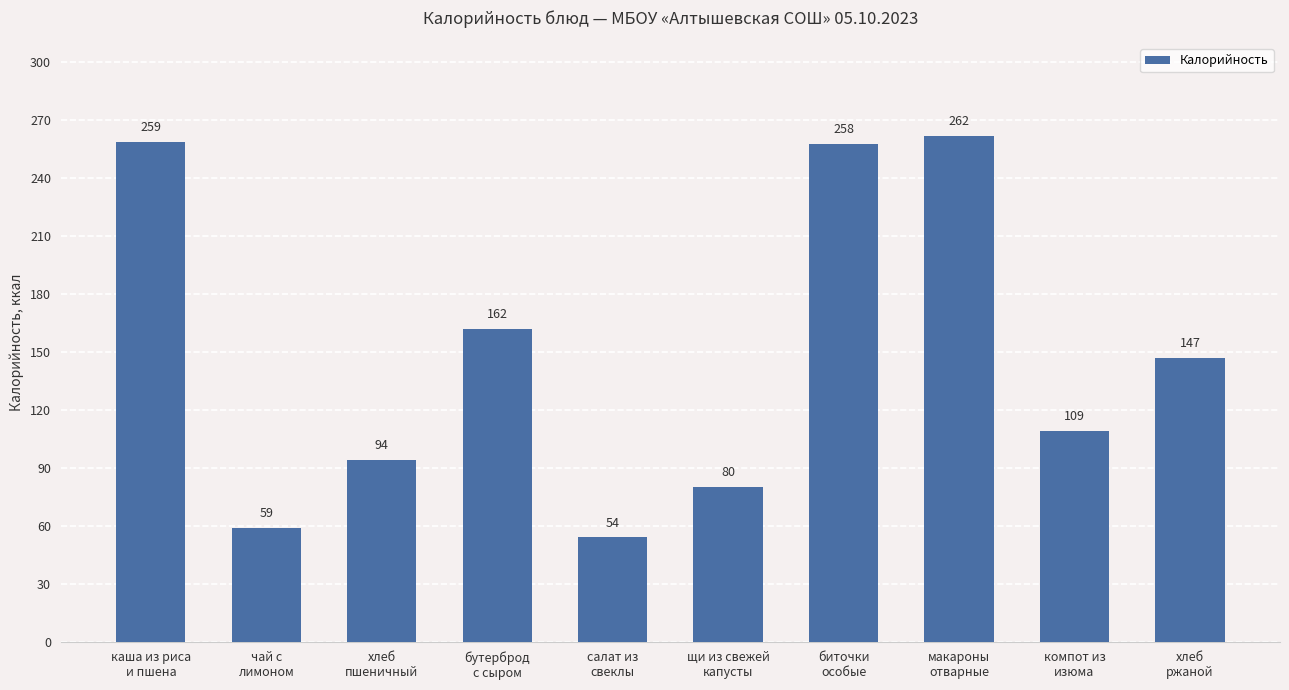

What is the difference between the values at хлеб
пшеничный and макароны
отварные?

168